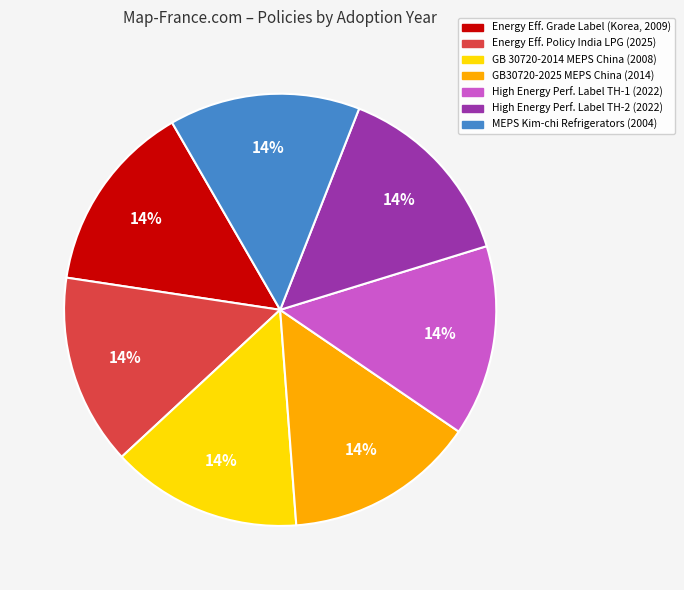

Is there a majority slice in this chart?

No